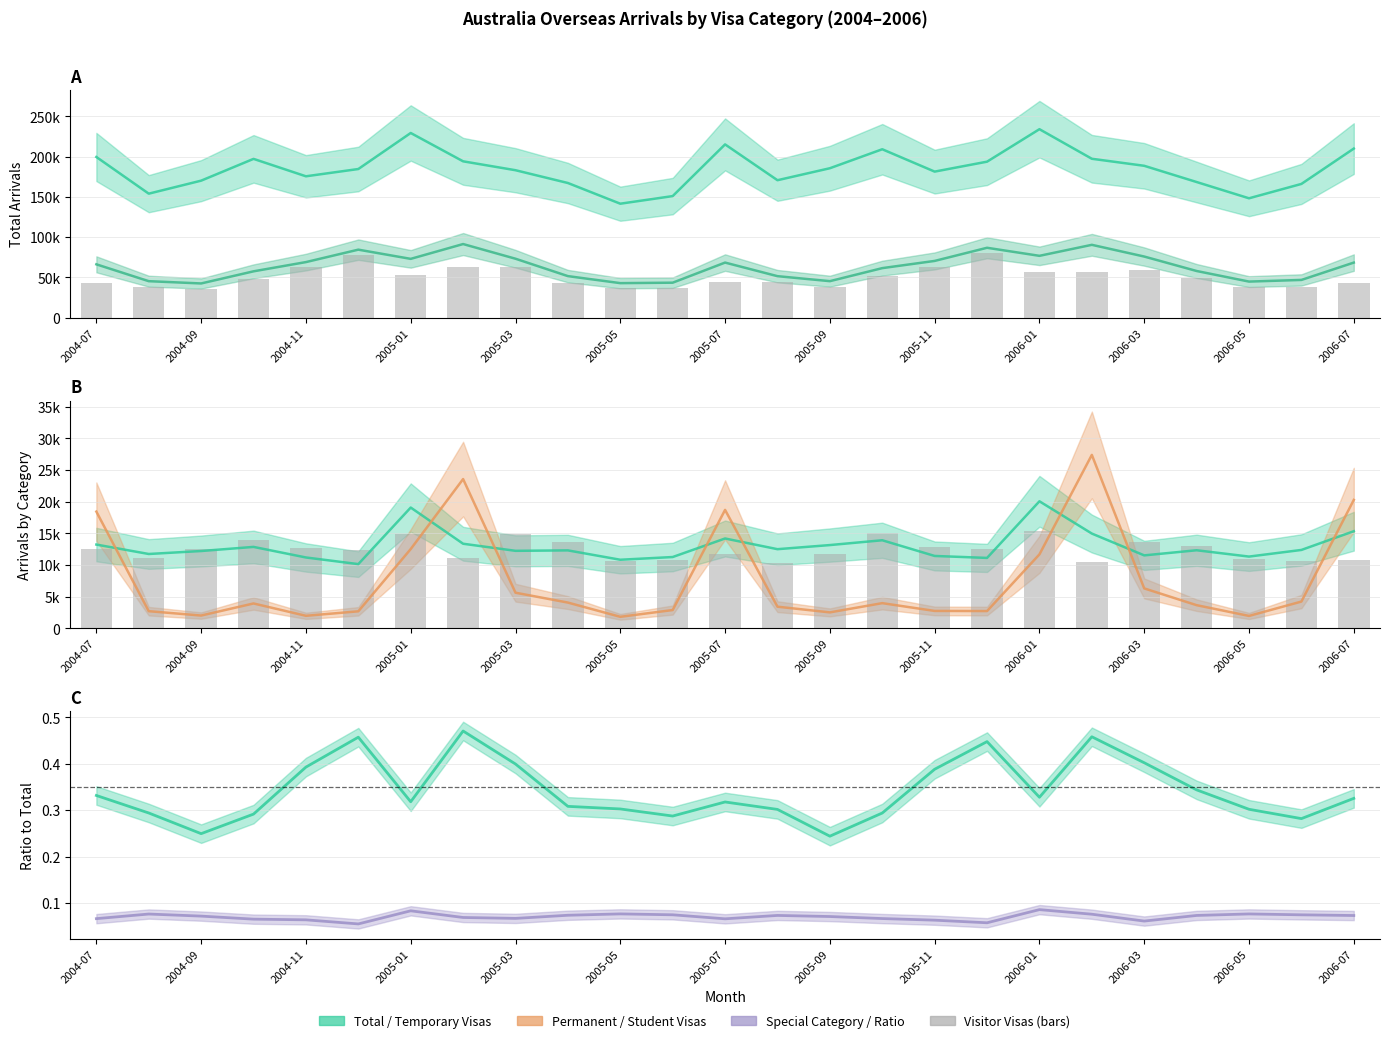

Which series has the largest range (max minus min)?

Temporary Visitor Visas